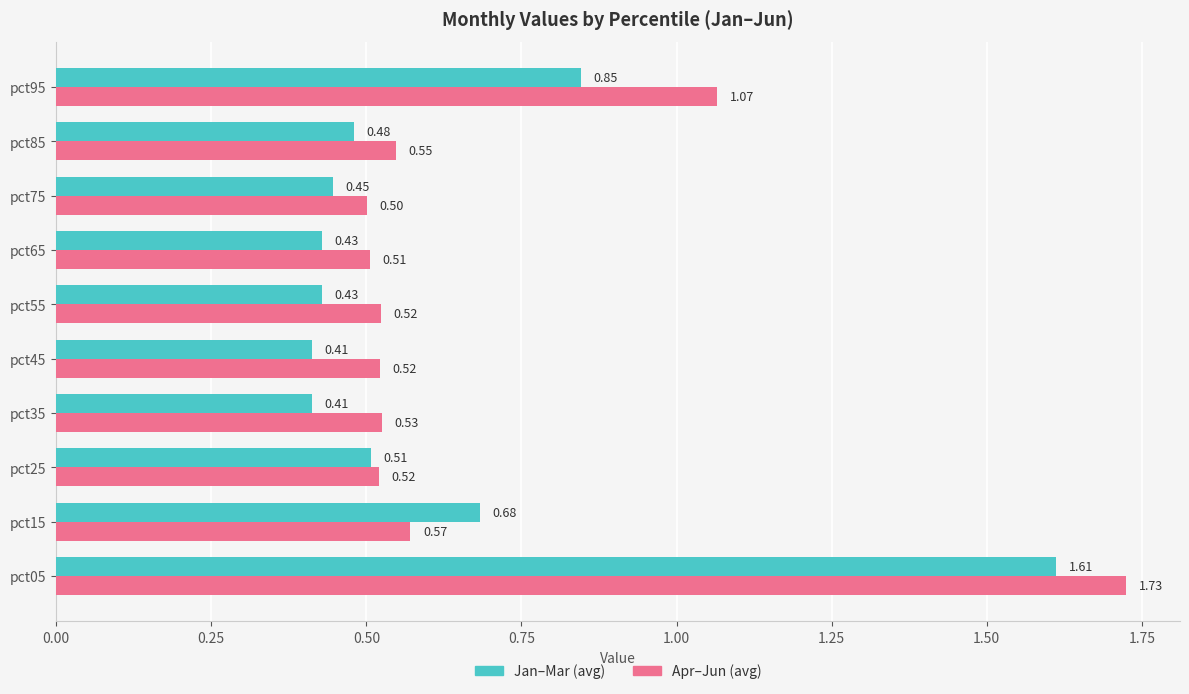

What is the total value across all series at pct05?

3.3